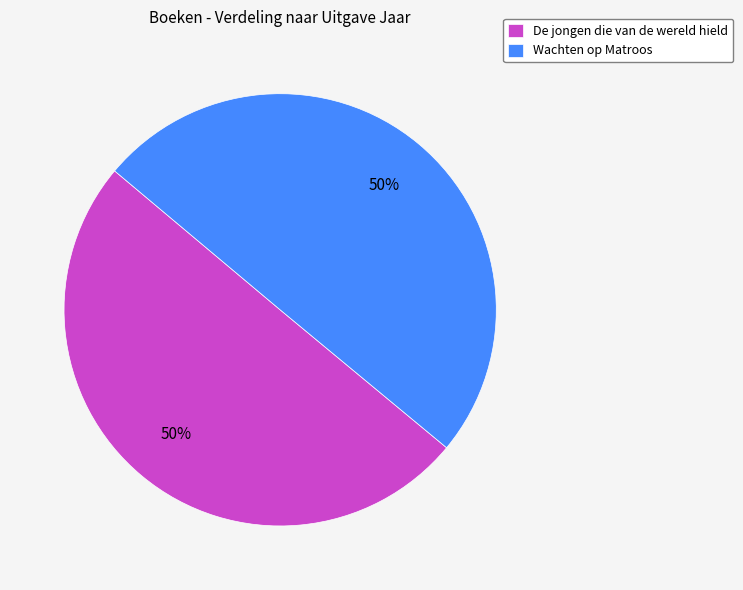

The Wachten op Matroos slice represents 57% of the pie. True or false?

False